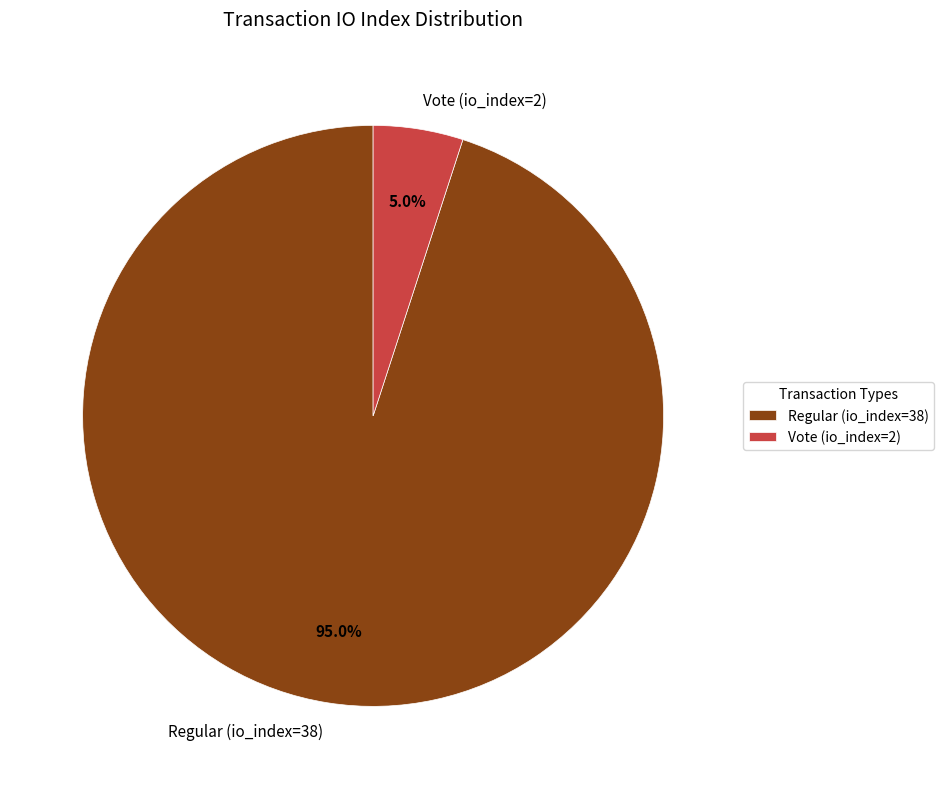

Is the sum of Vote (io_index=2) and Regular (io_index=38) greater than half?

Yes